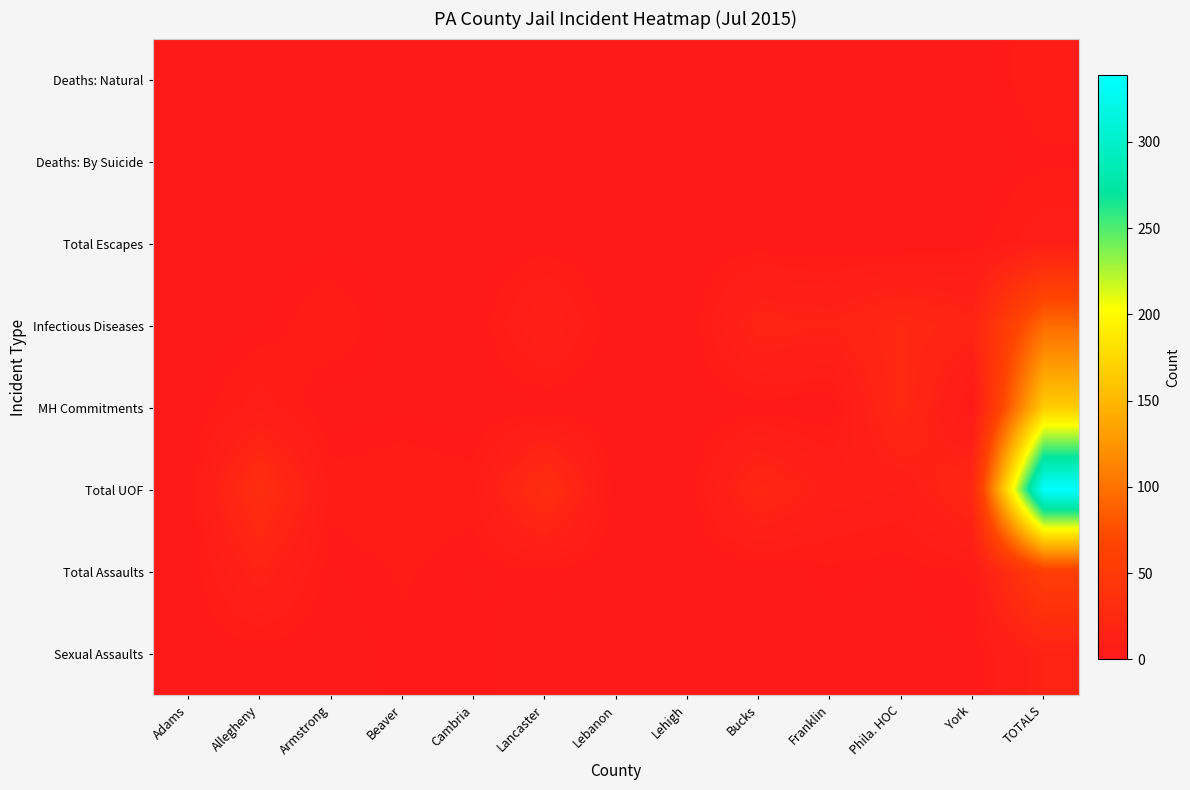

Which has a higher value, Lehigh or Allegheny?

Lehigh